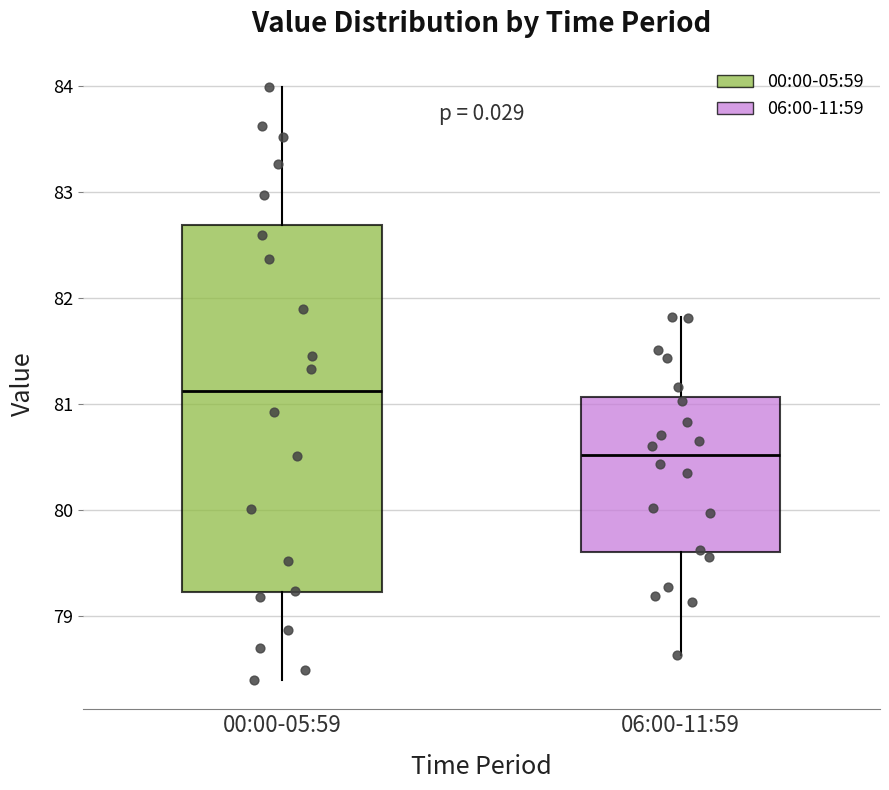

Reading left to right, transcribe this box plot: for each box, give where its median line is, the range the box spans, and where its two whiskers end, as read against the y-axis. The values are not printed on the chart, so give them approximately, as read against the axis.

00:00-05:59: median 81.1, box 79.2 to 82.7, whiskers 78.4 to 84.0
06:00-11:59: median 80.5, box 79.6 to 81.1, whiskers 78.6 to 81.8